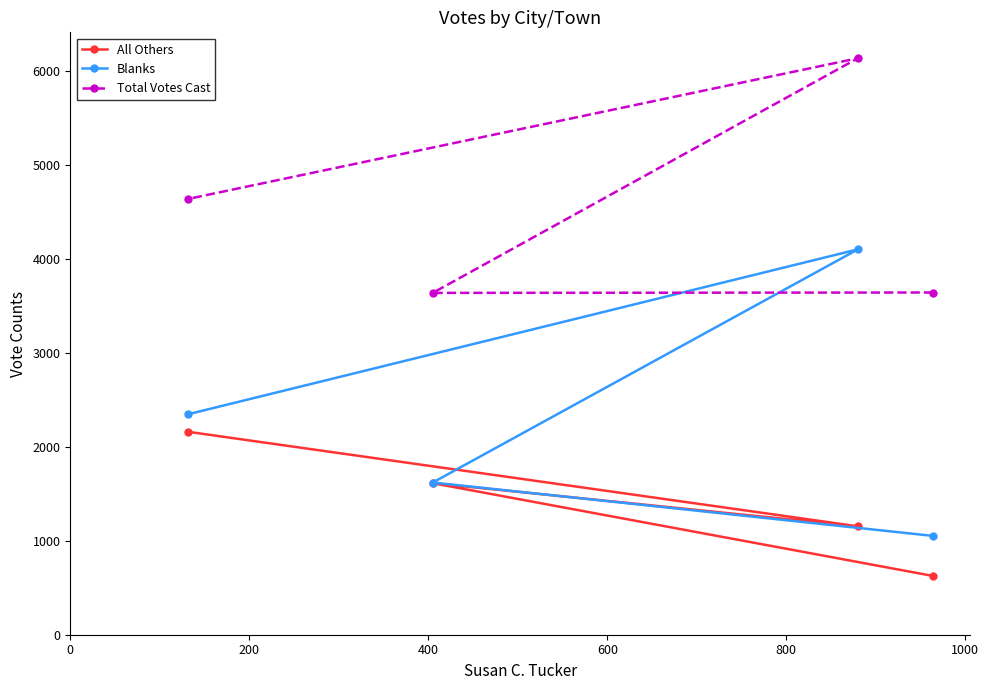

Which series has the largest range (max minus min)?

Blanks